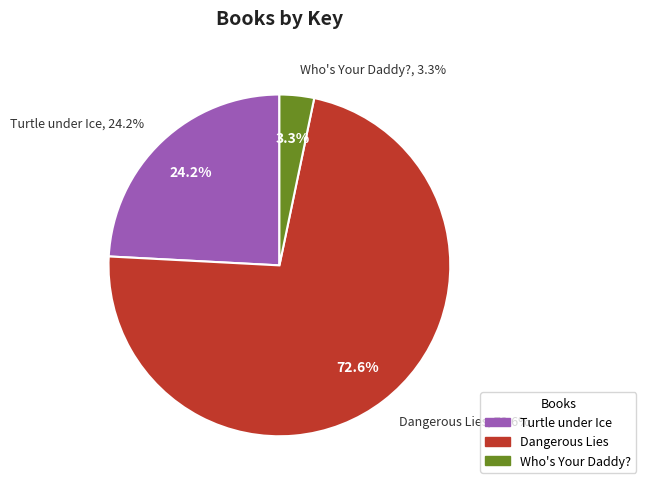

To the nearest percent, what percentage of the pie is Turtle under Ice?

24%